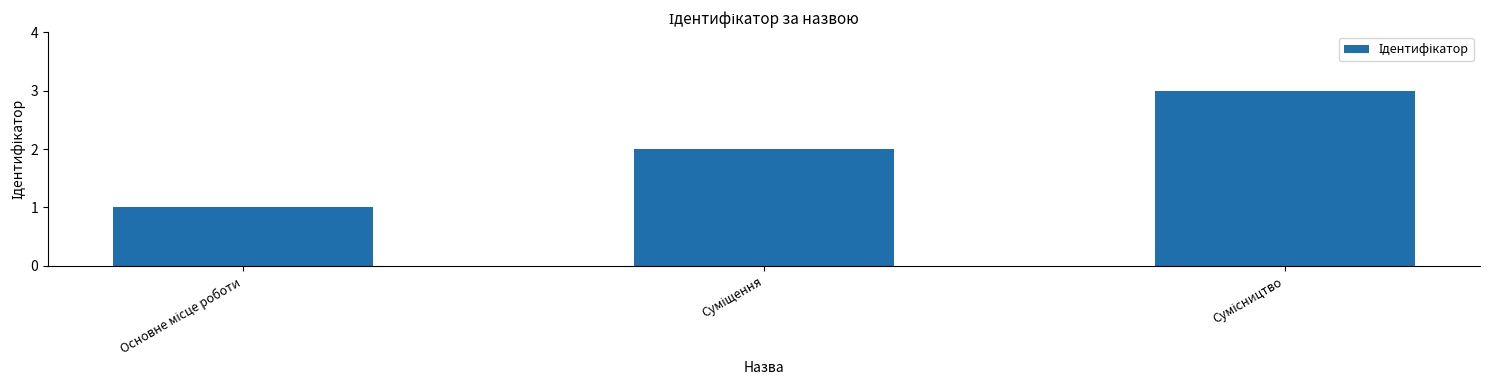

What is the sum of all values?

6